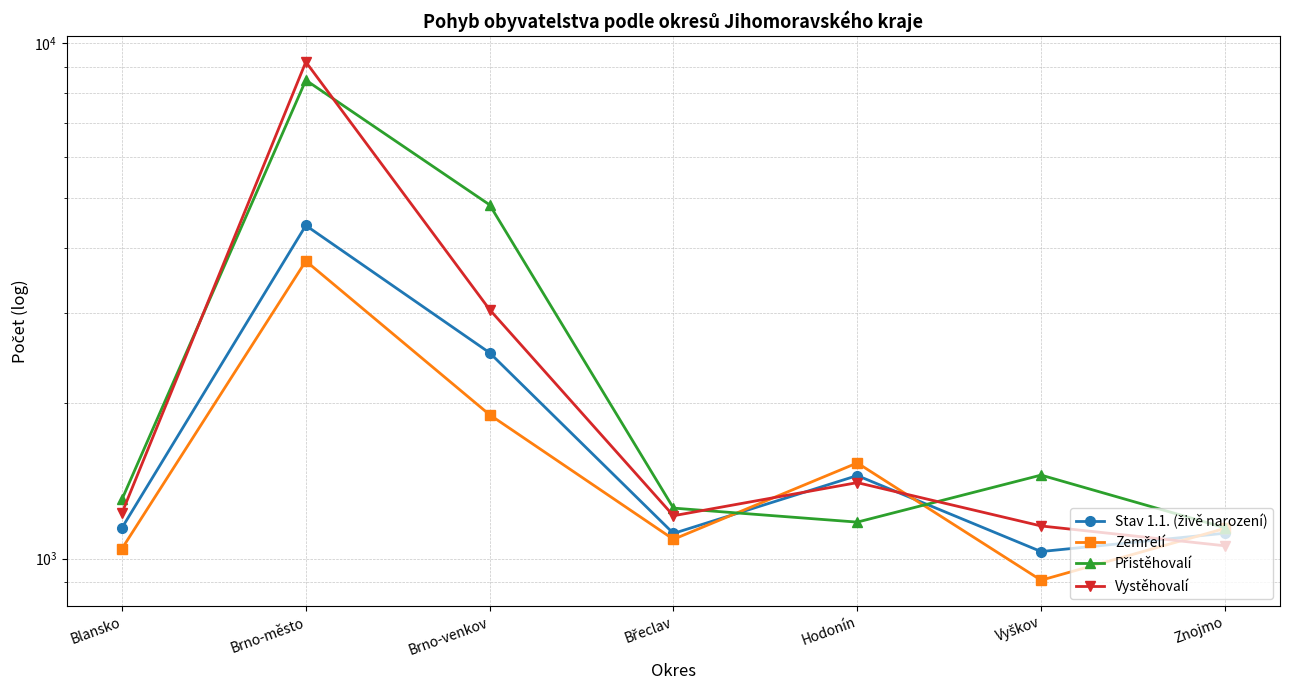

Which series ends up on top after the final intersection of Stav 1.1. (živě narození) and Přistěhovalí?

Přistěhovalí